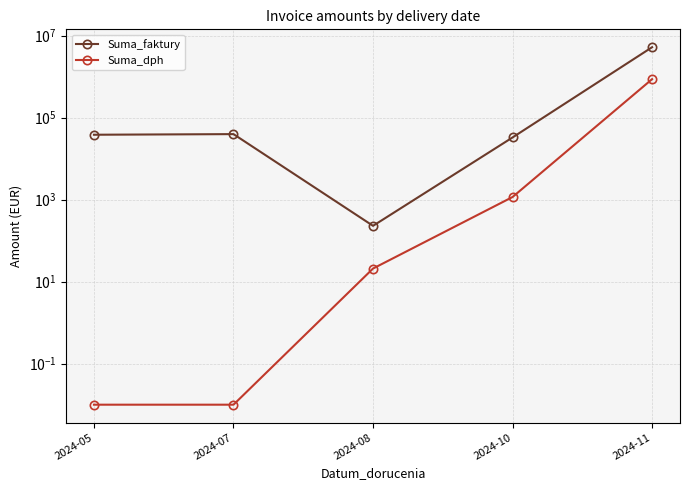

What is the spread (max minus min) of values at 2024-10?

31653.7